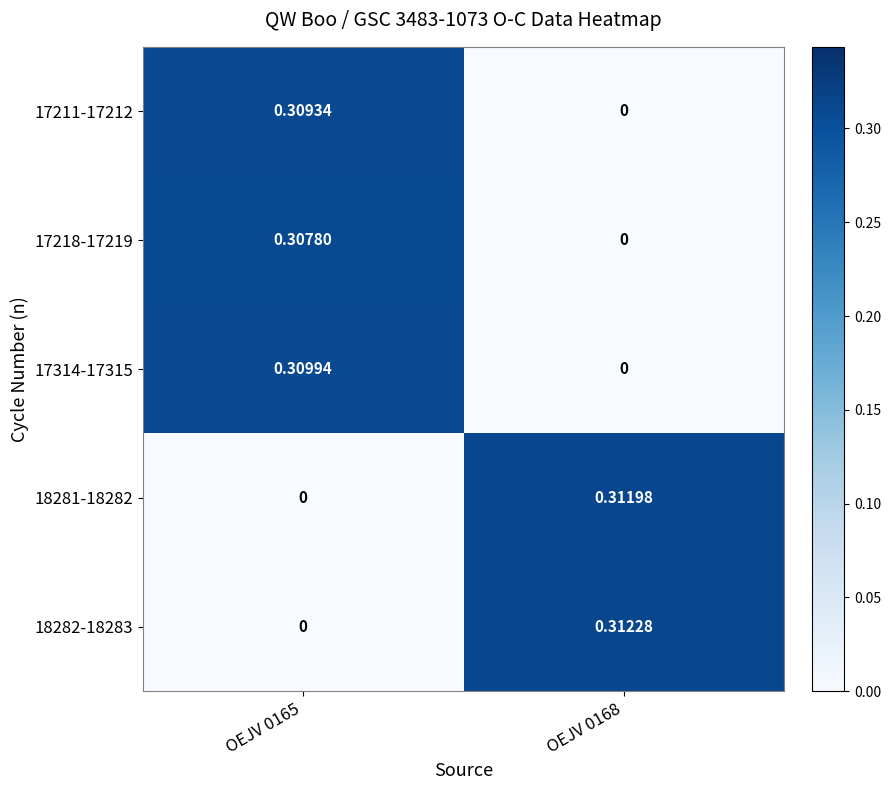

Is the value of 17218-17219 at OEJV 0165 greater than the value of 18282-18283 at OEJV 0168?

No